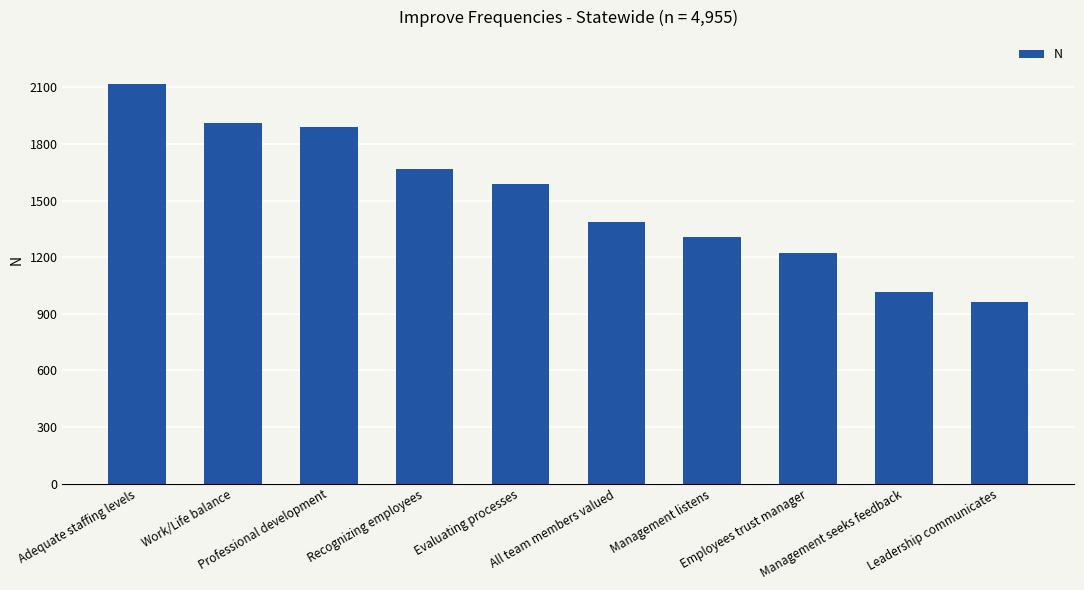

Reading left to right, list all the values displayed in this chart.

Adequate staffing levels=2117	Work/Life balance=1911	Professional development=1893	Recognizing employees=1669	Evaluating processes=1587	All team members valued=1389	Management listens=1305	Employees trust manager=1223	Management seeks feedback=1013	Leadership communicates=961